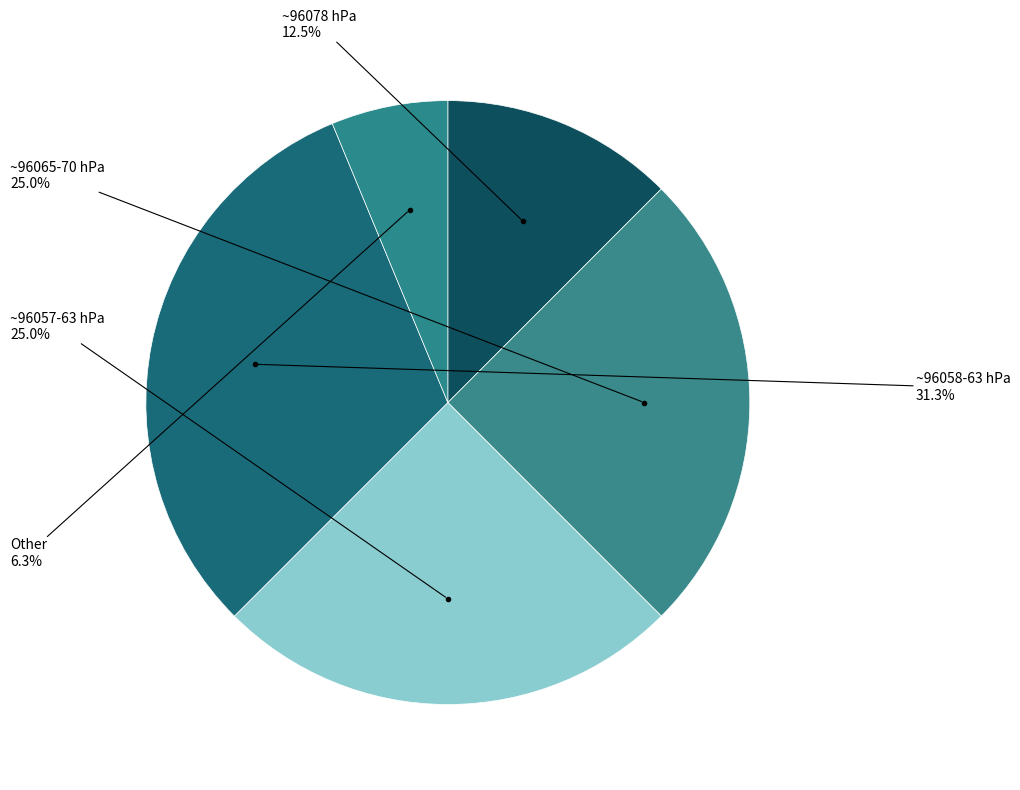

Count the number of slices in the pie.

5